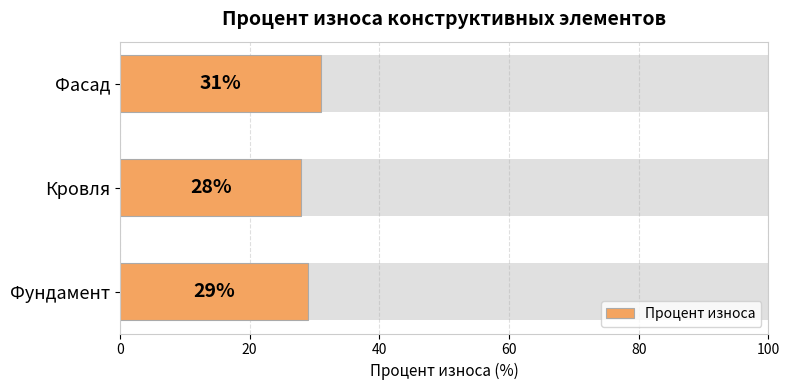

What is the sum of all values?

88